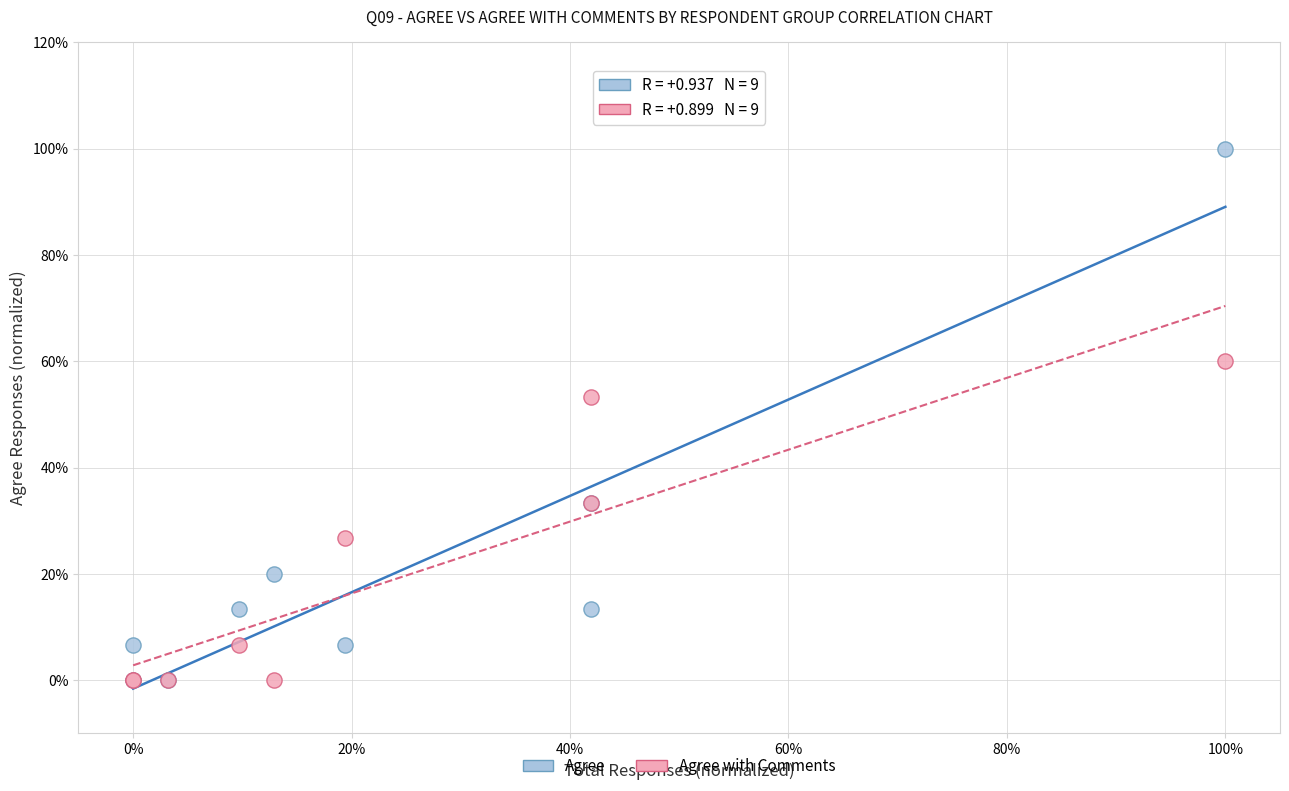

Which series reaches the maximum Y coordinate?

Agree